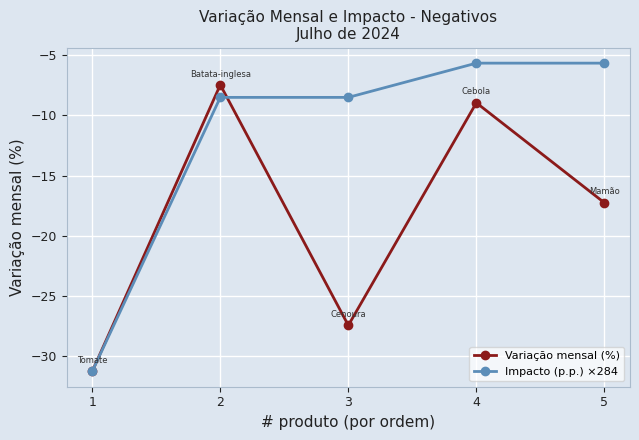

Does the chart display data point markers on the line(s)?

Yes